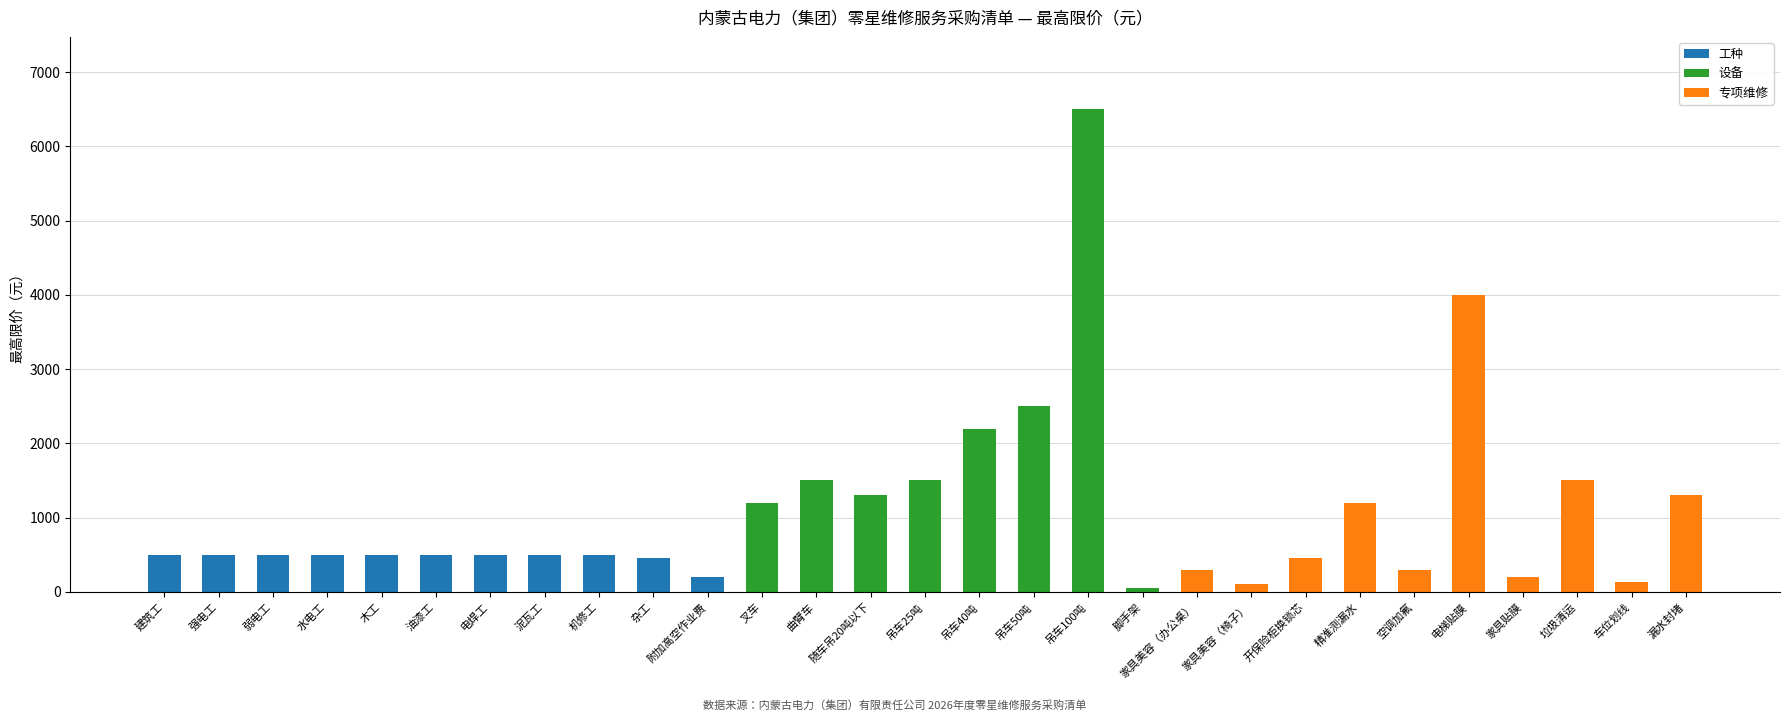

True or false: 工种 has a value of 744 at 泥瓦工.

False